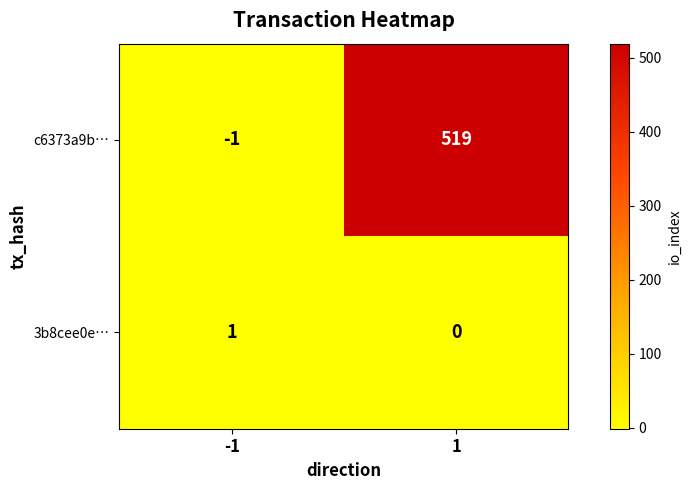

List the series in order of their peak value, highest first.

c6373a9b…, 3b8cee0e…